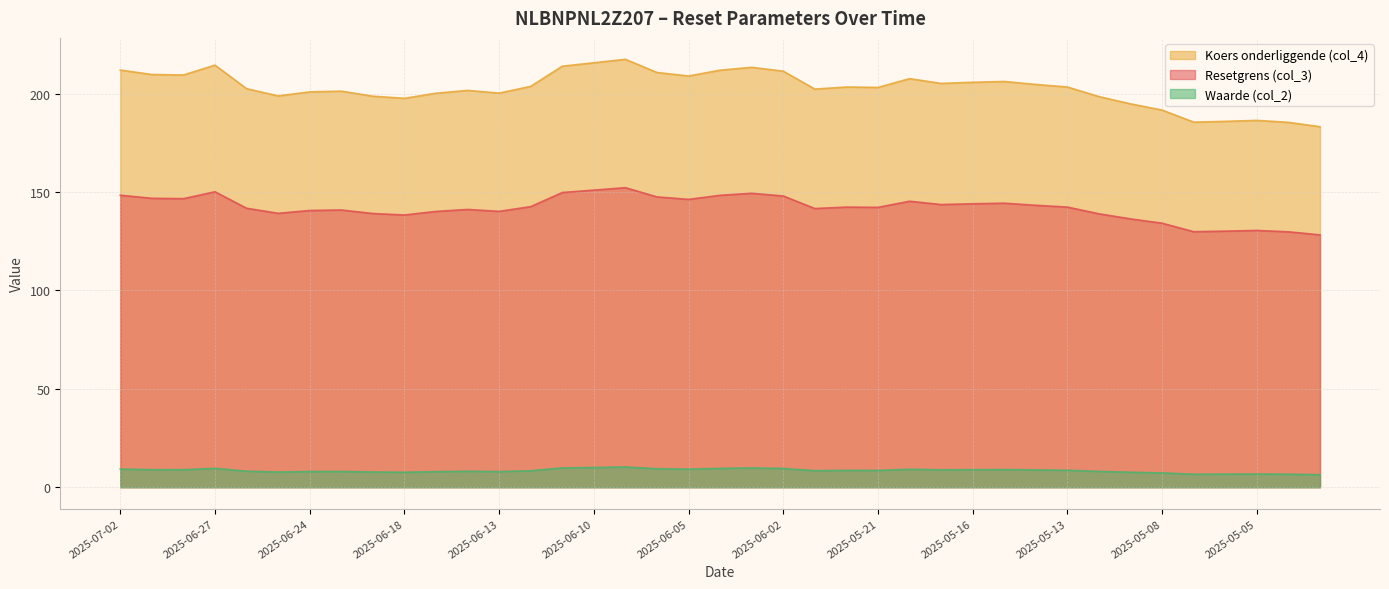

At 2025-05-05, list the series in order from largest to smallest.

Koers onderliggende (col_4), Resetgrens (col_3), Waarde (col_2)